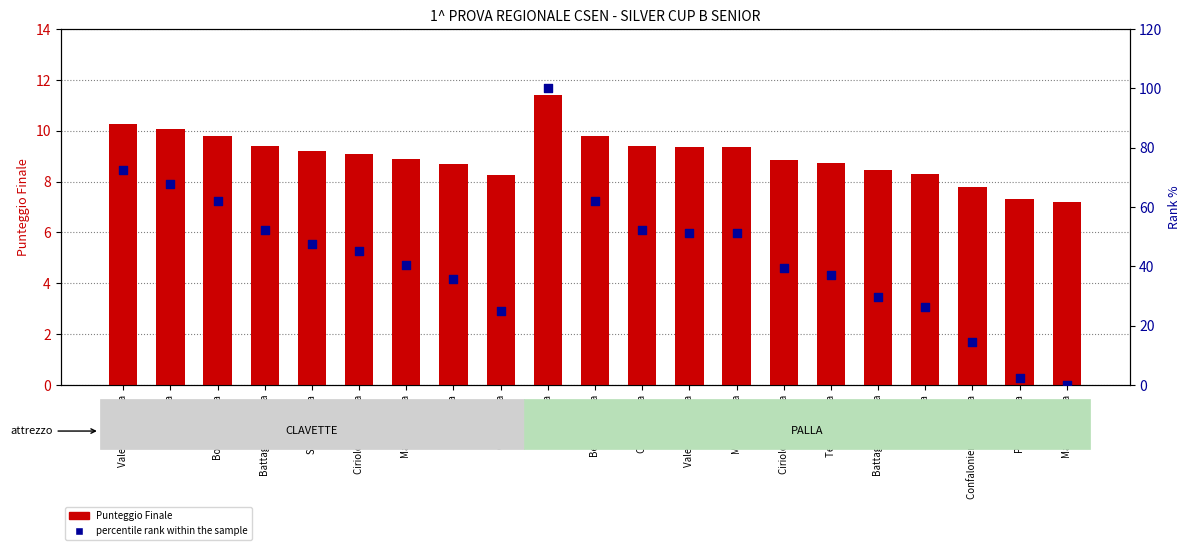

Which series reaches the maximum Y coordinate?

percentile rank within the sample